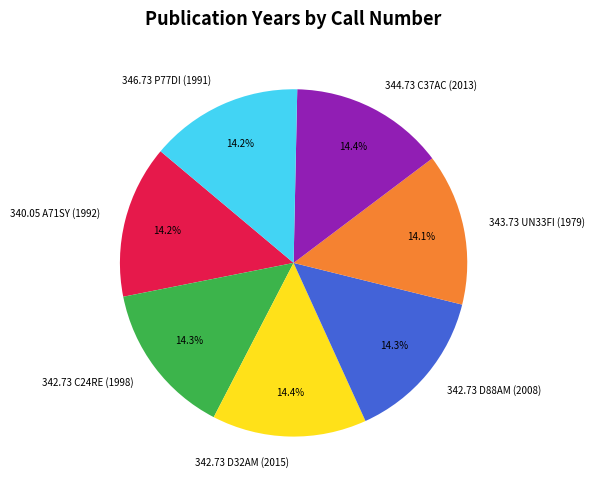

Approximately how many times larger is the value at 342.73 D88AM (2008) compared to 346.73 P77DI (1991)?

1.0